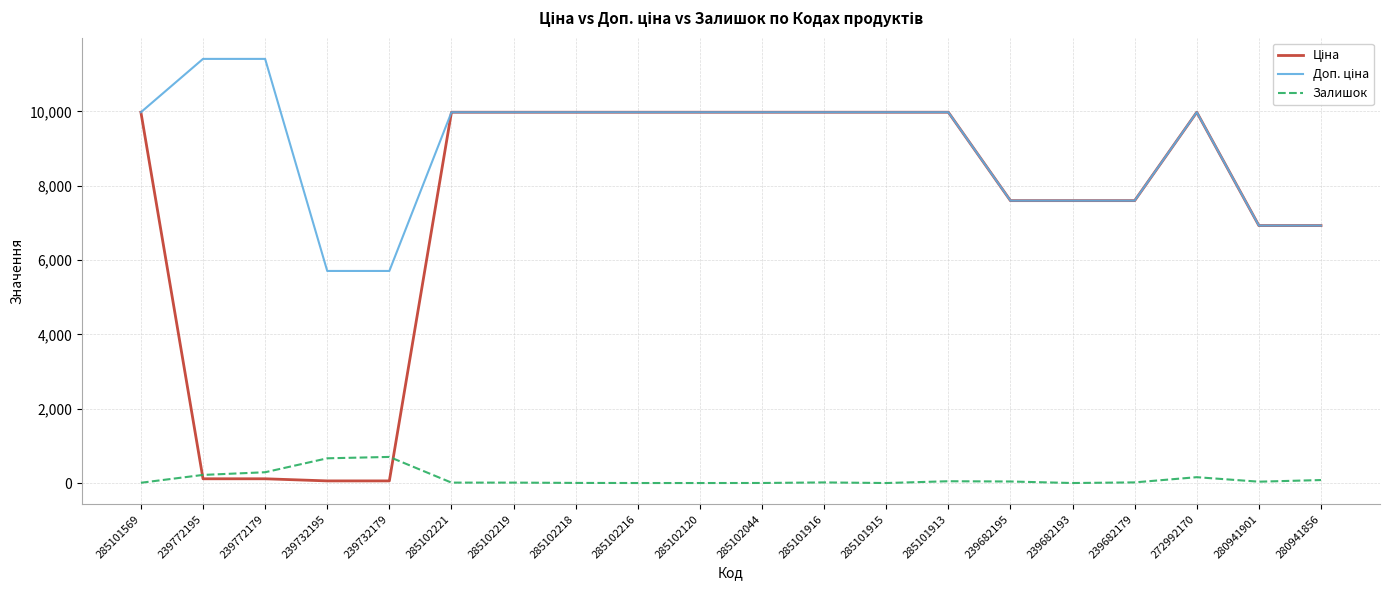

What is the maximum value for Залишок?

702.0